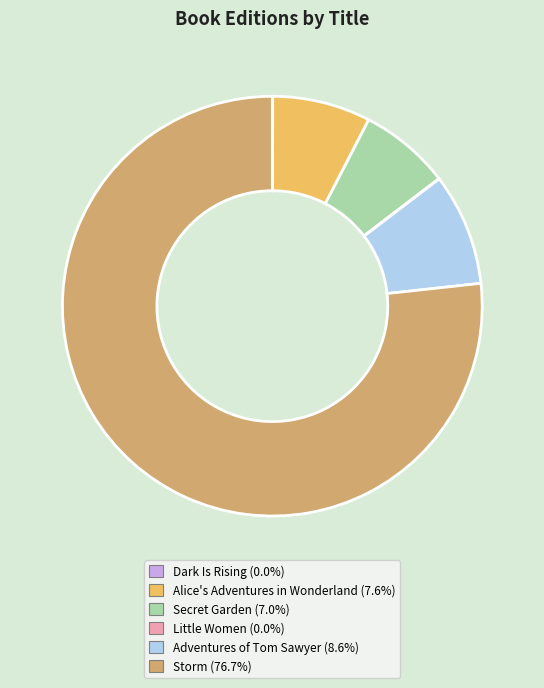

Does any single category account for the majority?

Yes